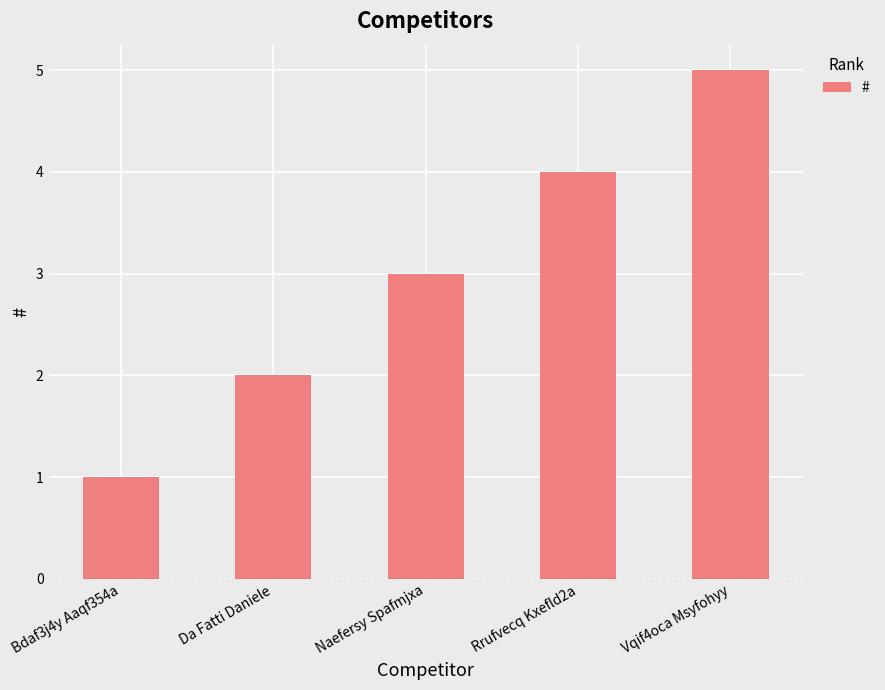

Rank the categories by value from lowest to highest.

Bdaf3j4y Aaqf354a, Da Fatti Daniele, Naefersy Spafmjxa, Rrufvecq Kxefld2a, Vqif4oca Msyfohyy